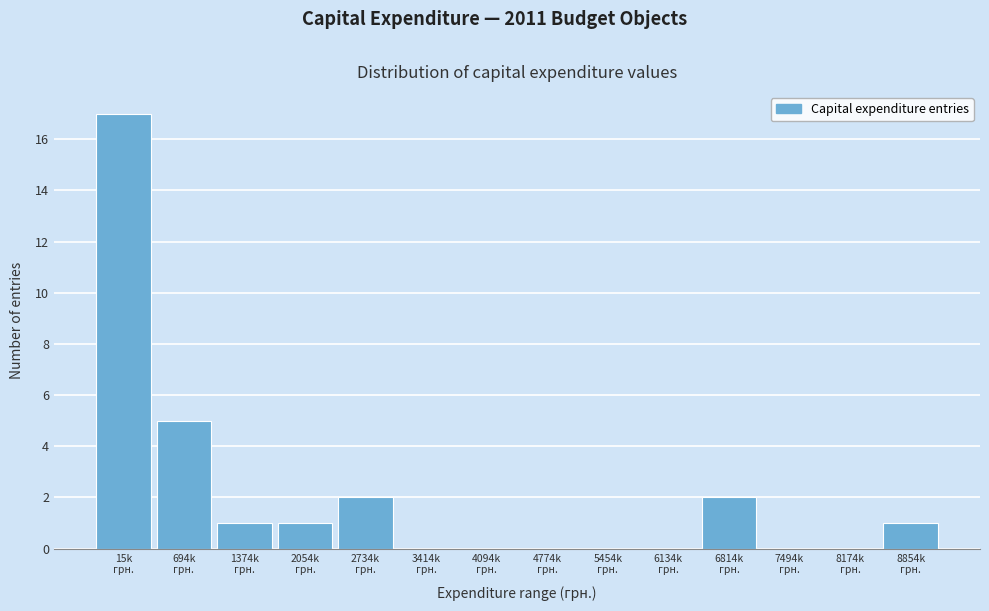

What is the sum of all values?

29